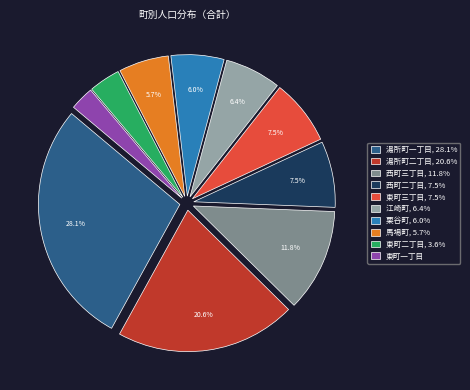

Which category has the smallest portion of the pie?

東町一丁目